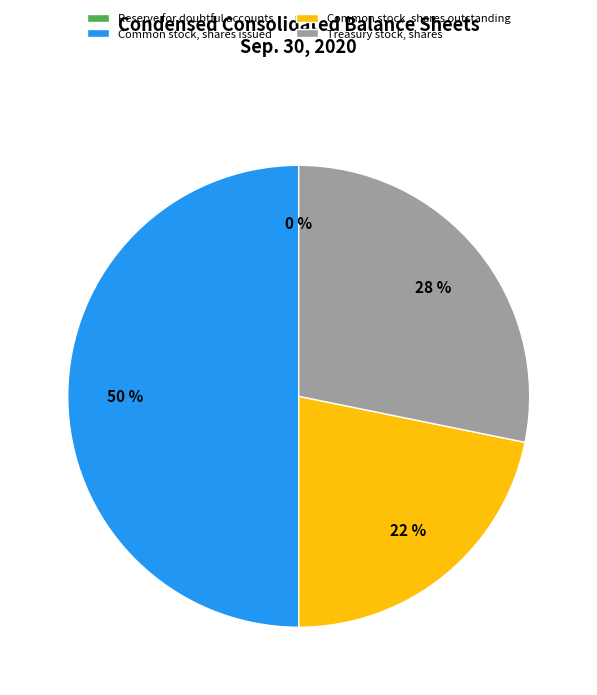

Does Treasury stock, shares account for over 50% of the chart?

No